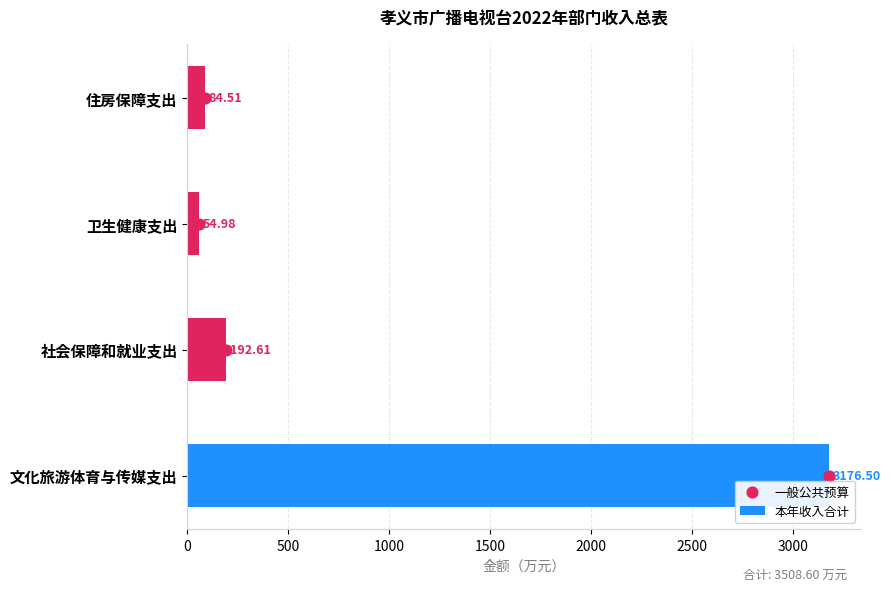

What are all the series names shown in the legend?

本年收入合计, 一般公共预算